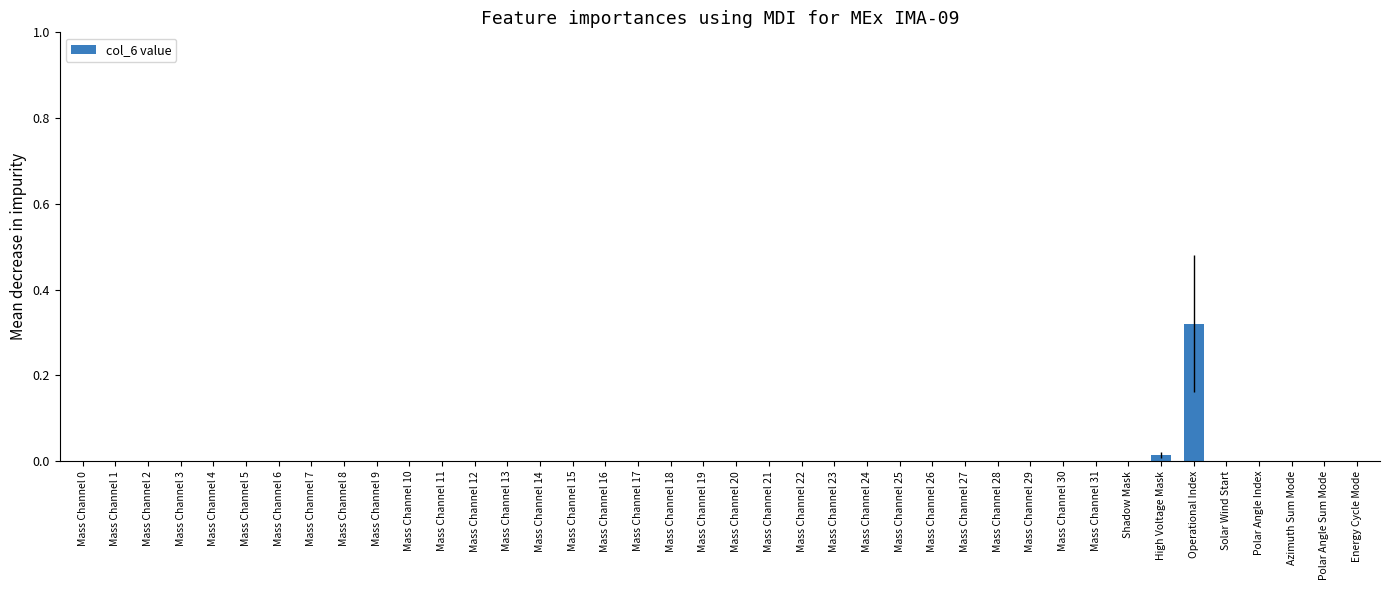

Are the bars horizontal?

No